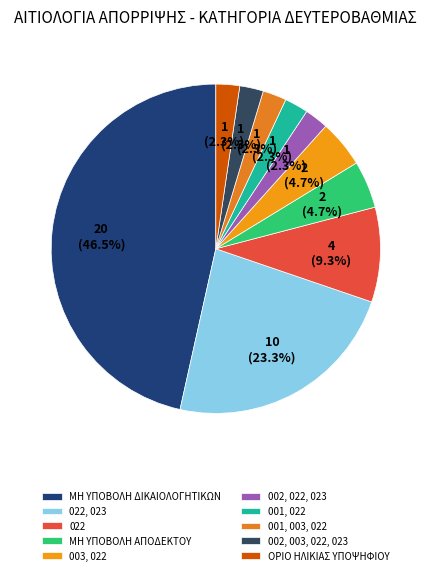

To the nearest percent, what is the combined percentage of 002, 022, 023 and 001, 022?

5%